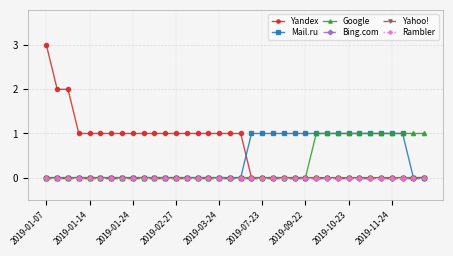

How many lines are shown in the chart?

6